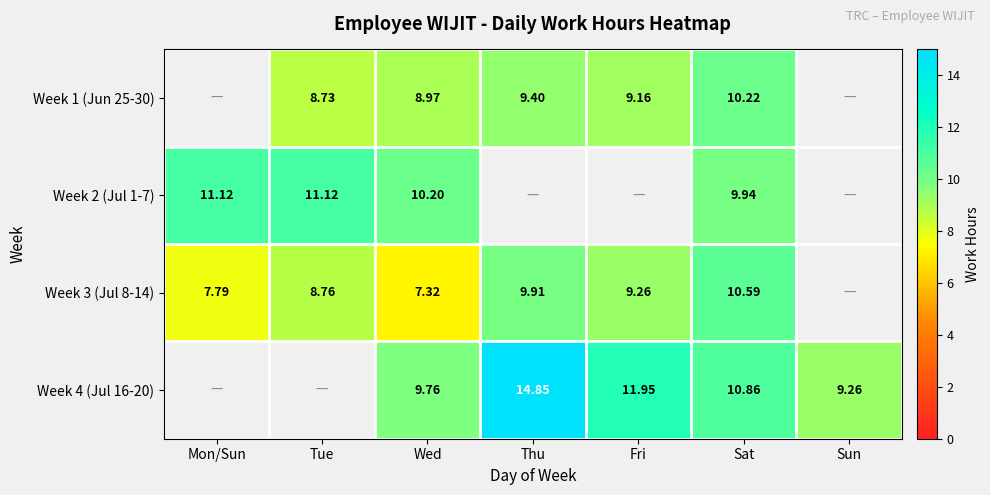

Is the value of Week 1 (Jun 25-30) at Tue greater than the value of Week 3 (Jul 8-14) at Tue?

No